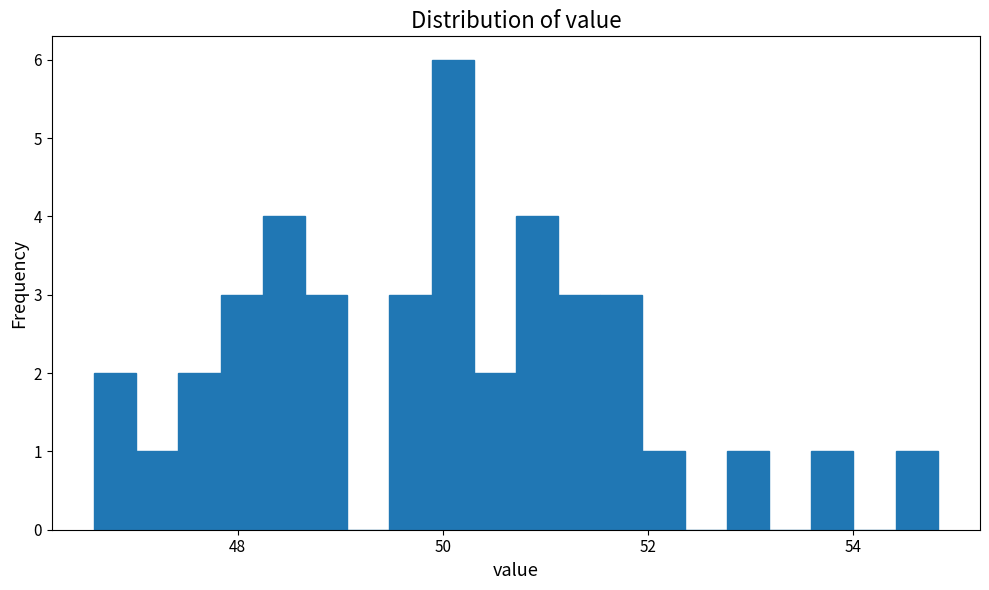

Read against the x-axis, roughly where is the centre of the tallest bar?

50.0